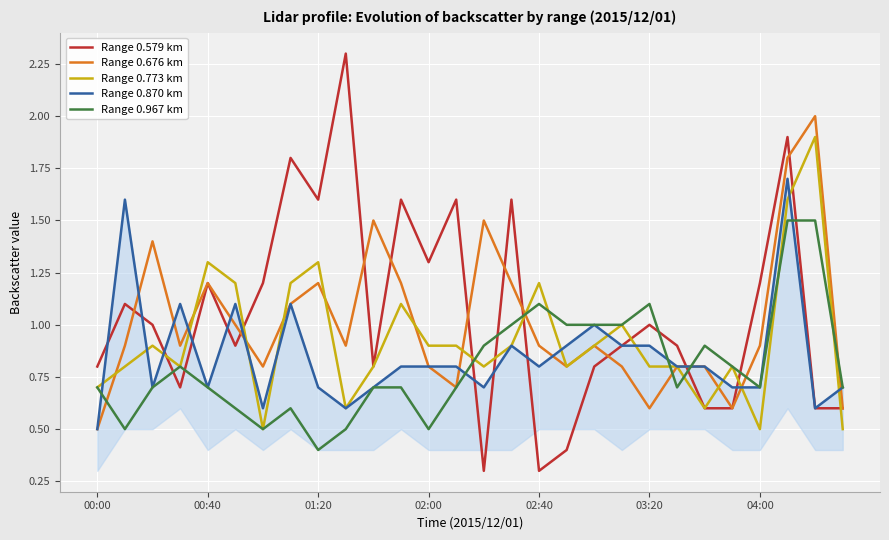

The value of Range 0.773 km at 03:20 is 0.2. True or false?

False